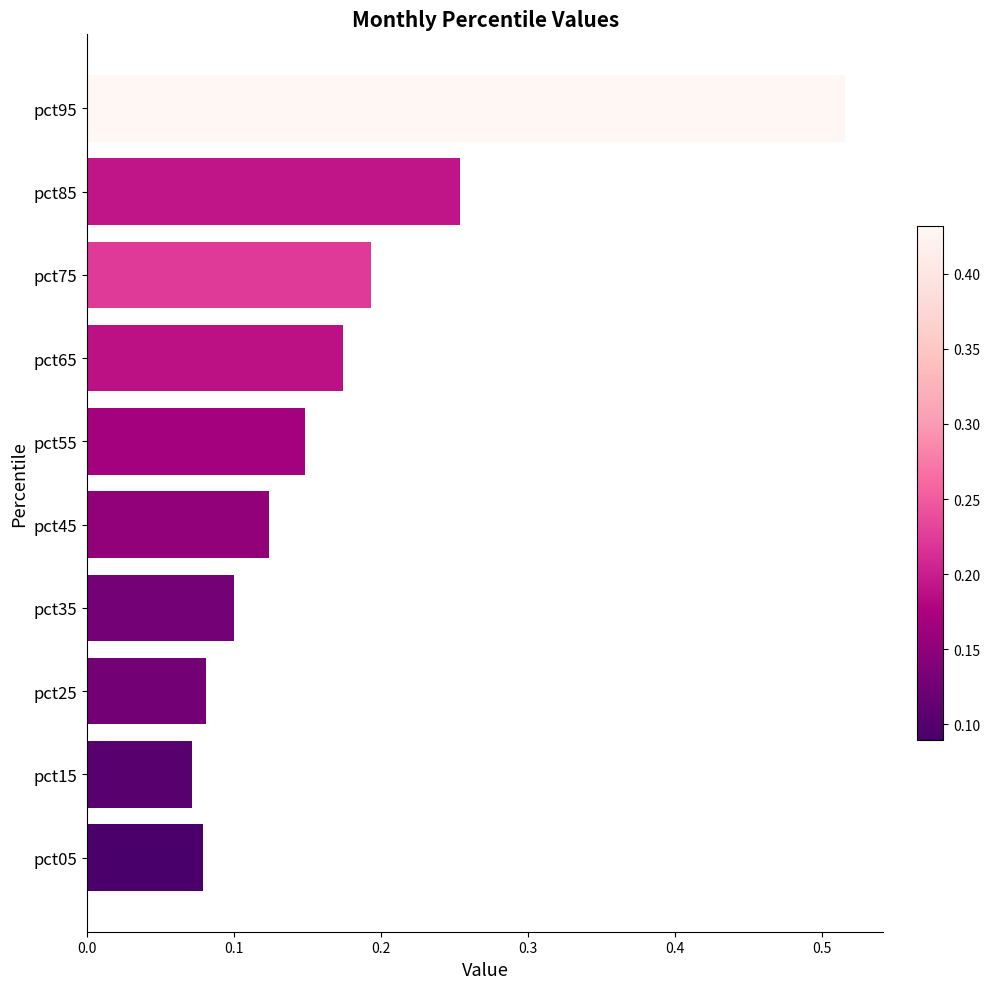

Count the values in the range 0 to 1.

10